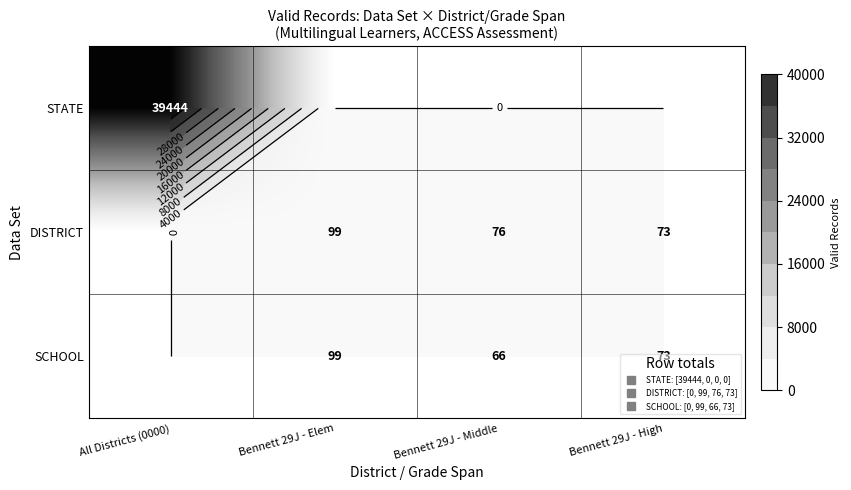

What is the average value of the STATE series?

9861